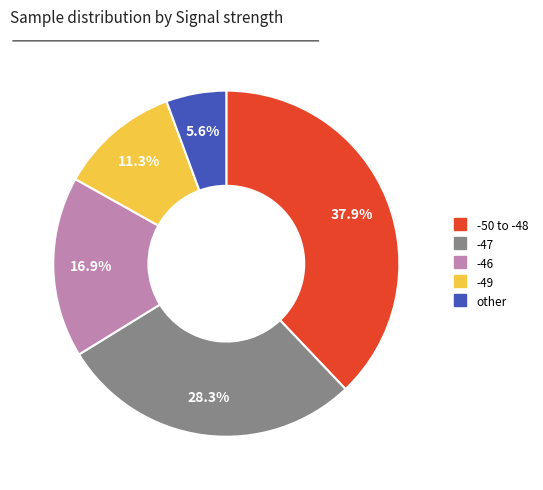

How many segments does this pie chart have?

5